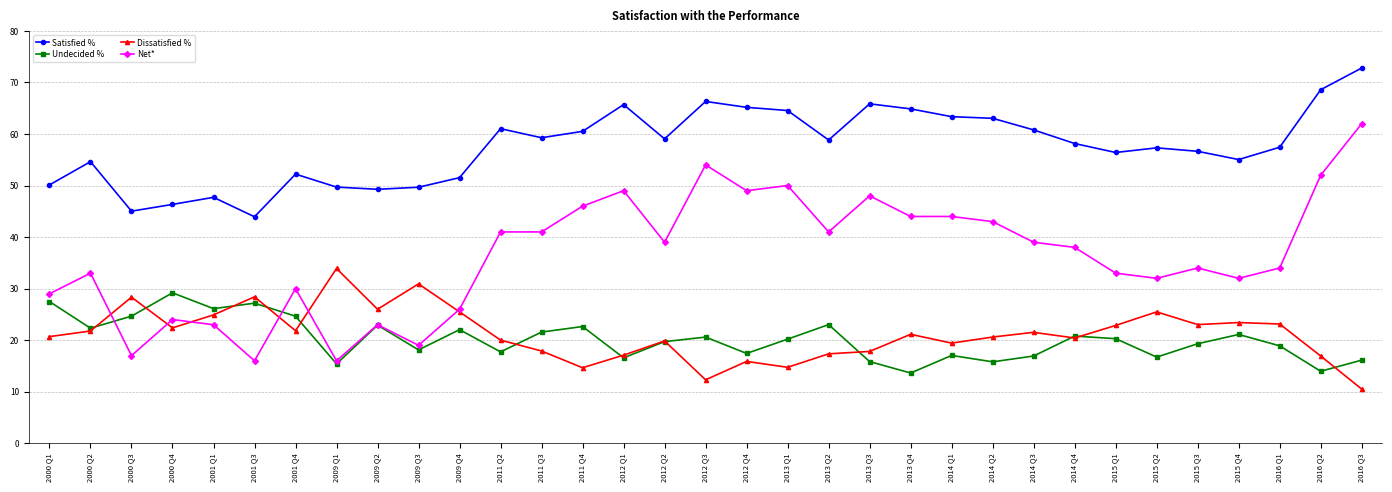

True or false: Satisfied % and Undecided % cross at least once.

False